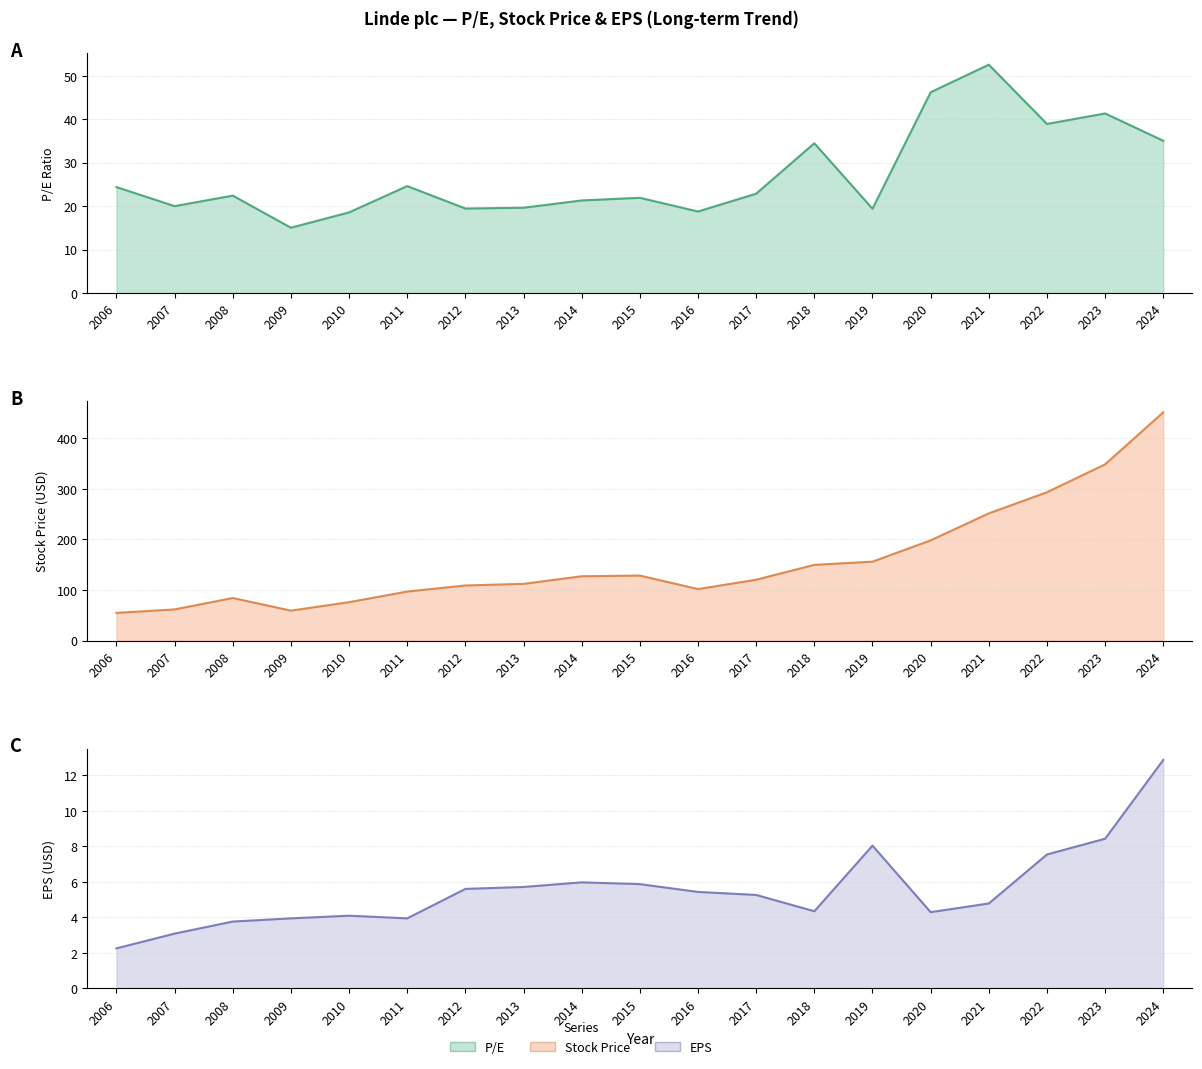

What is the minimum value shown in the chart?

2.2